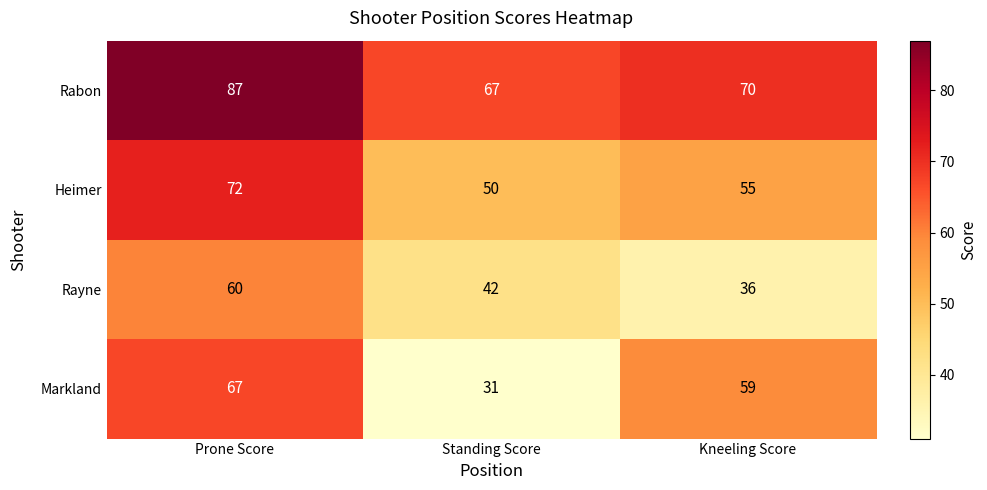

How many Heimer values are between 50 and 72?

3